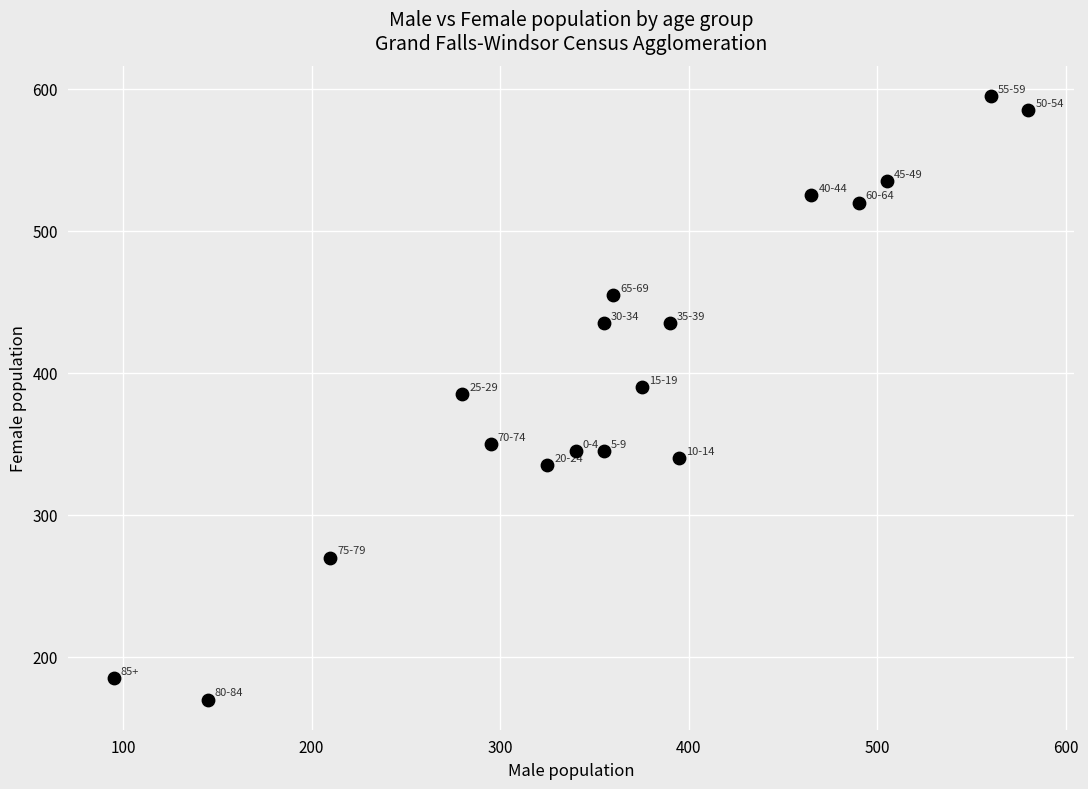

What is the range of X values (max minus min)?

485